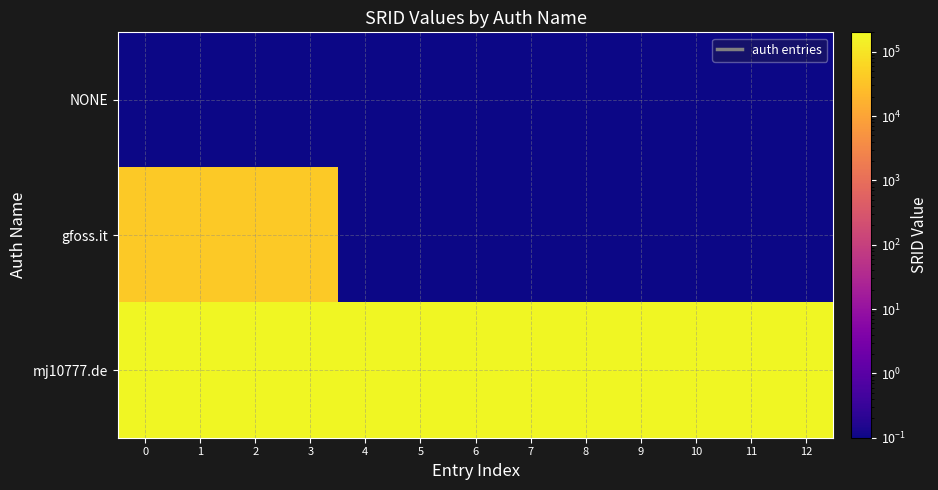

At which category is the sum across all series the highest?

3